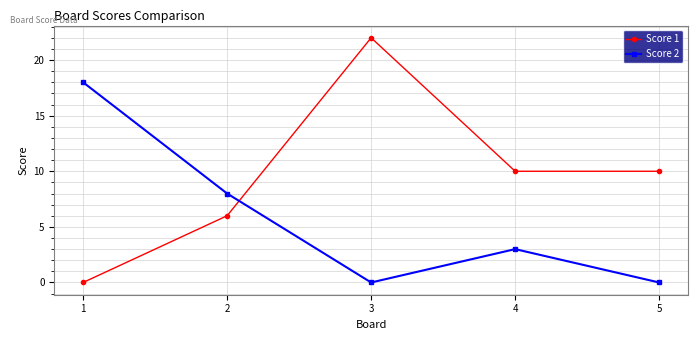

How many positive values does the Score 1 series have?

4